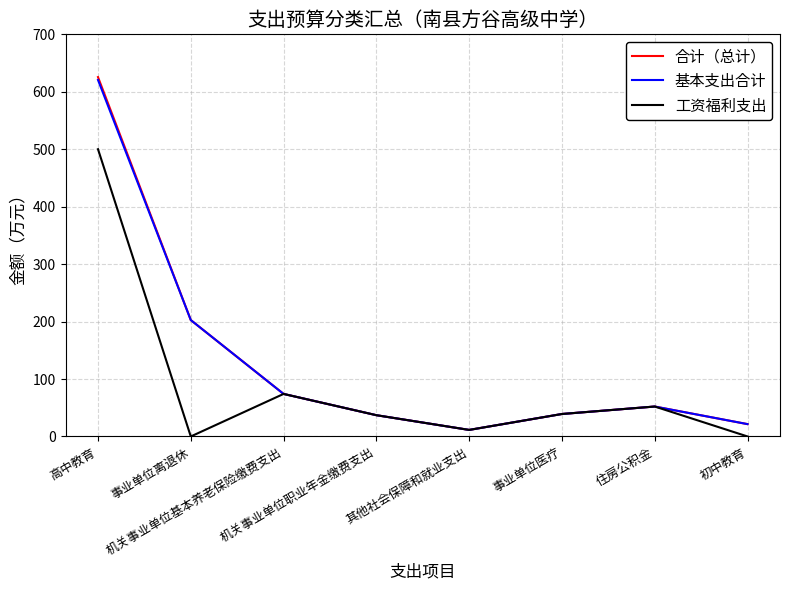

What is the maximum value shown in the chart?

625.6